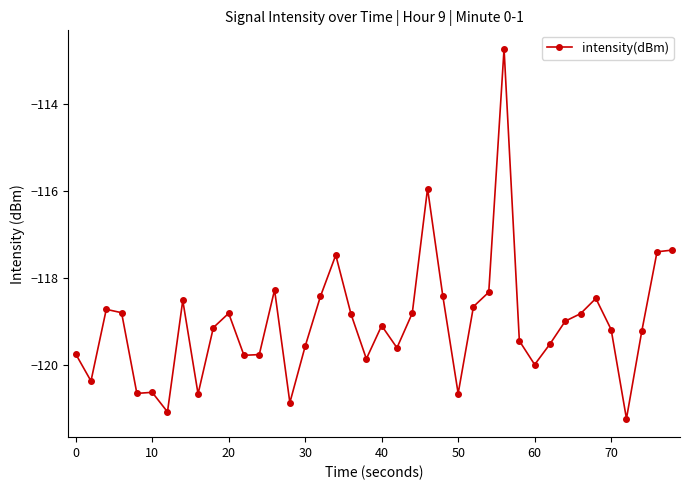

What is the difference between the maximum and second lowest values?

8.3